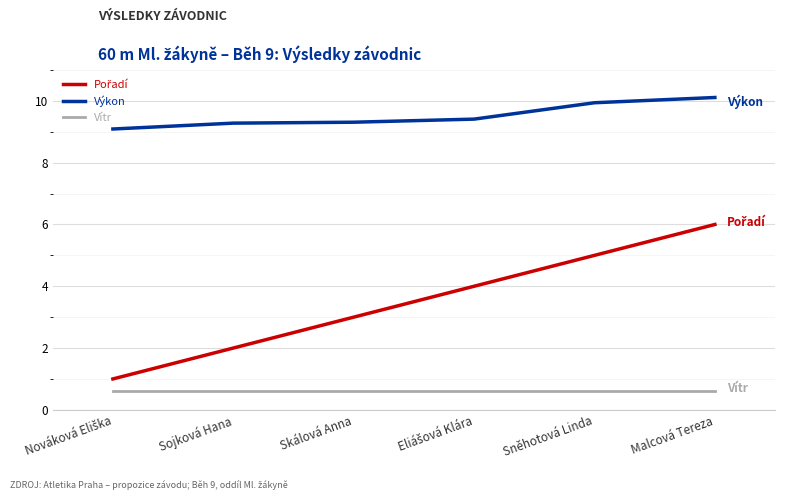

What position from the right is Sojková Hana?

5